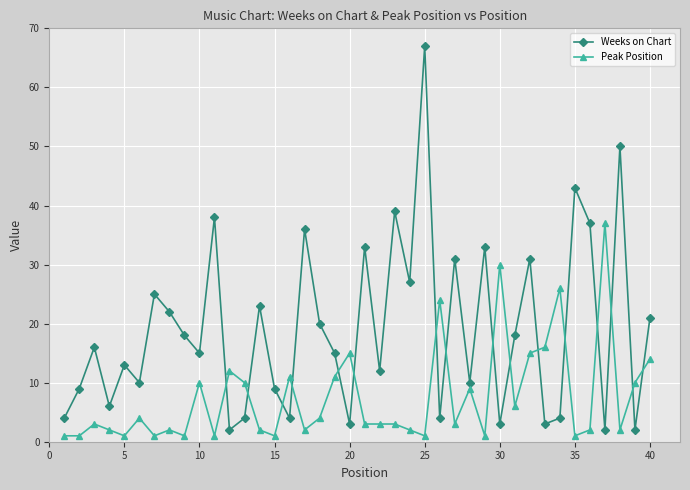

Rank the series by their average value, from lowest to highest.

Peak Position, Weeks on Chart